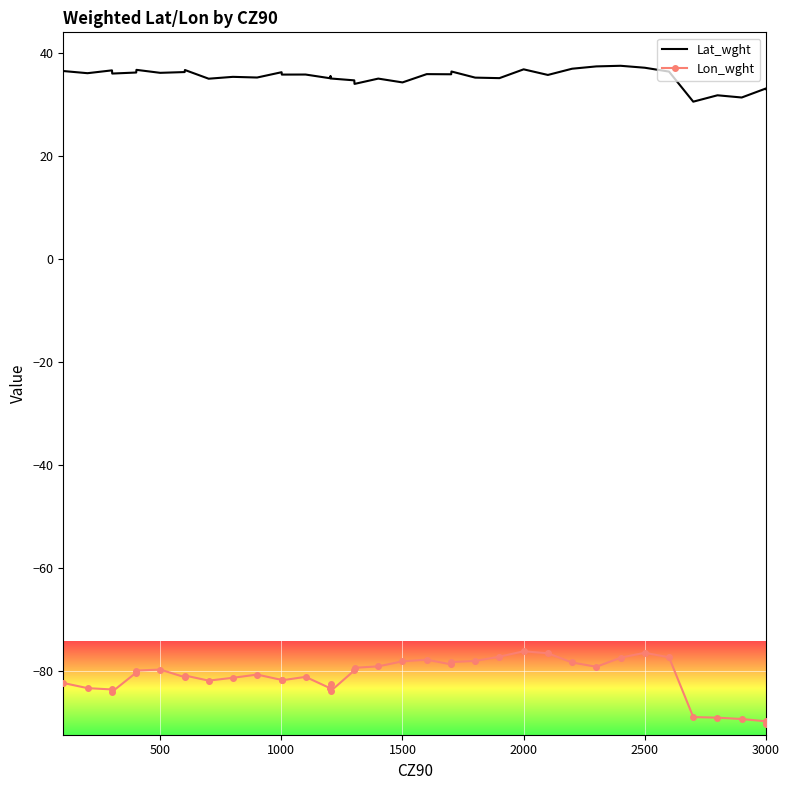

In Lat_wght, how many points are lower than both neighbors (excluding endpoints)?

14